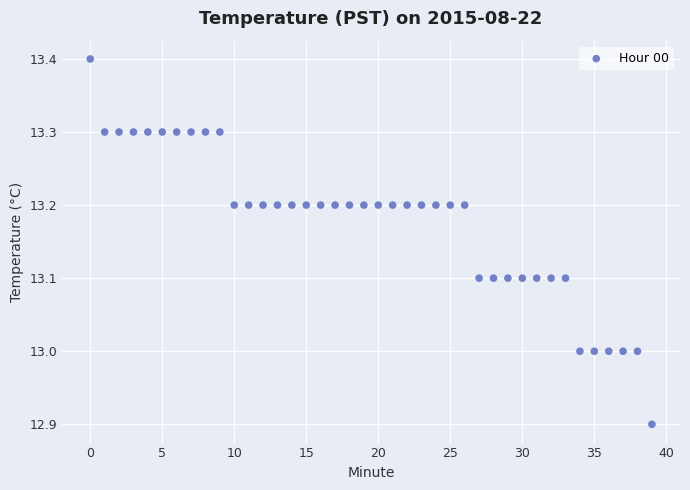

Count the number of points in this scatter plot.

40